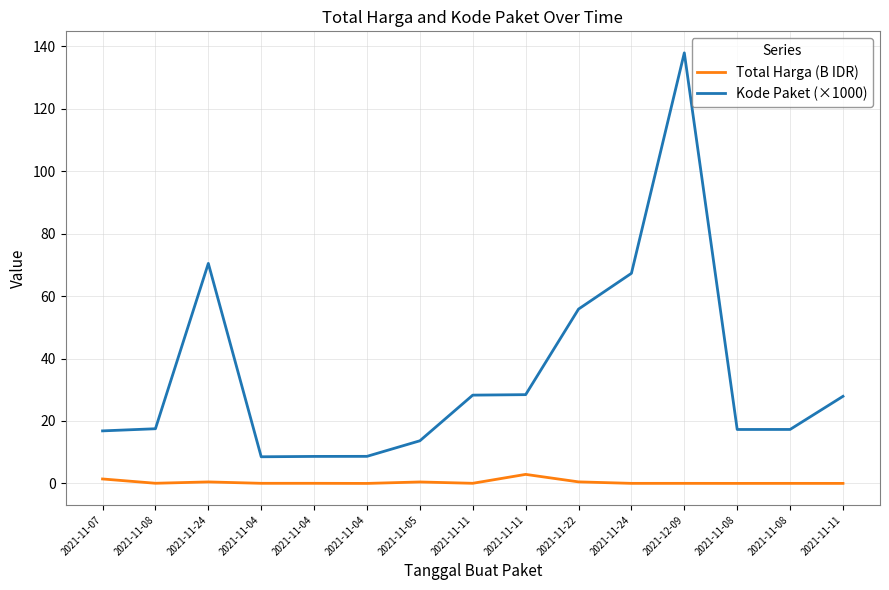

List the series in order of their overall mean, highest first.

Kode Paket (×1000), Total Harga (B IDR)